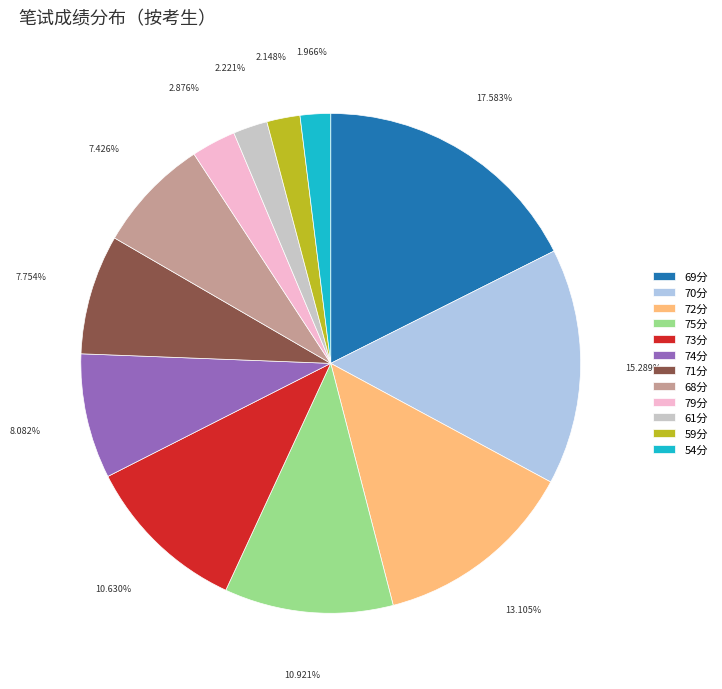

To the nearest percent, what is the difference between the largest and smallest slice percentages?

16%